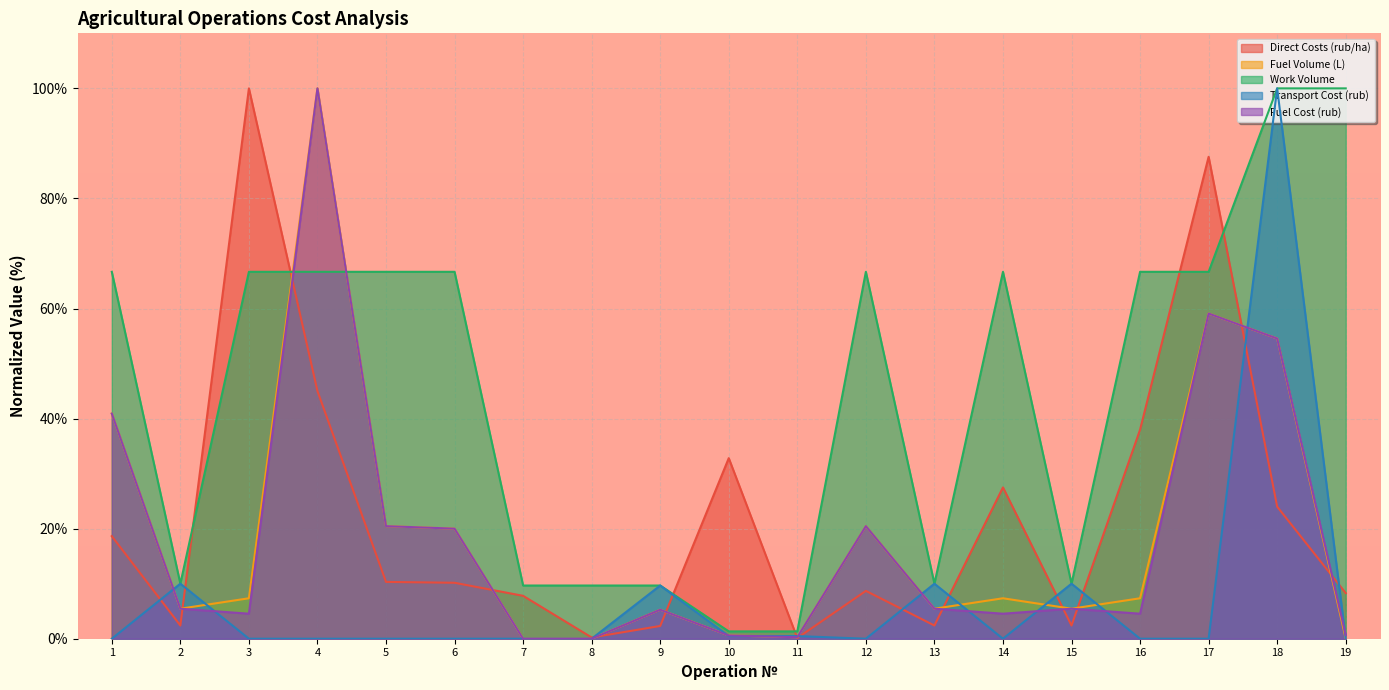

Count the number of data series in this chart.

5